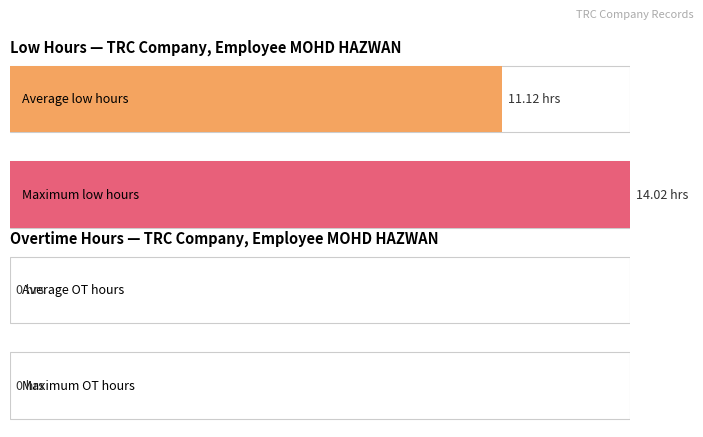

Are the bars horizontal?

Yes